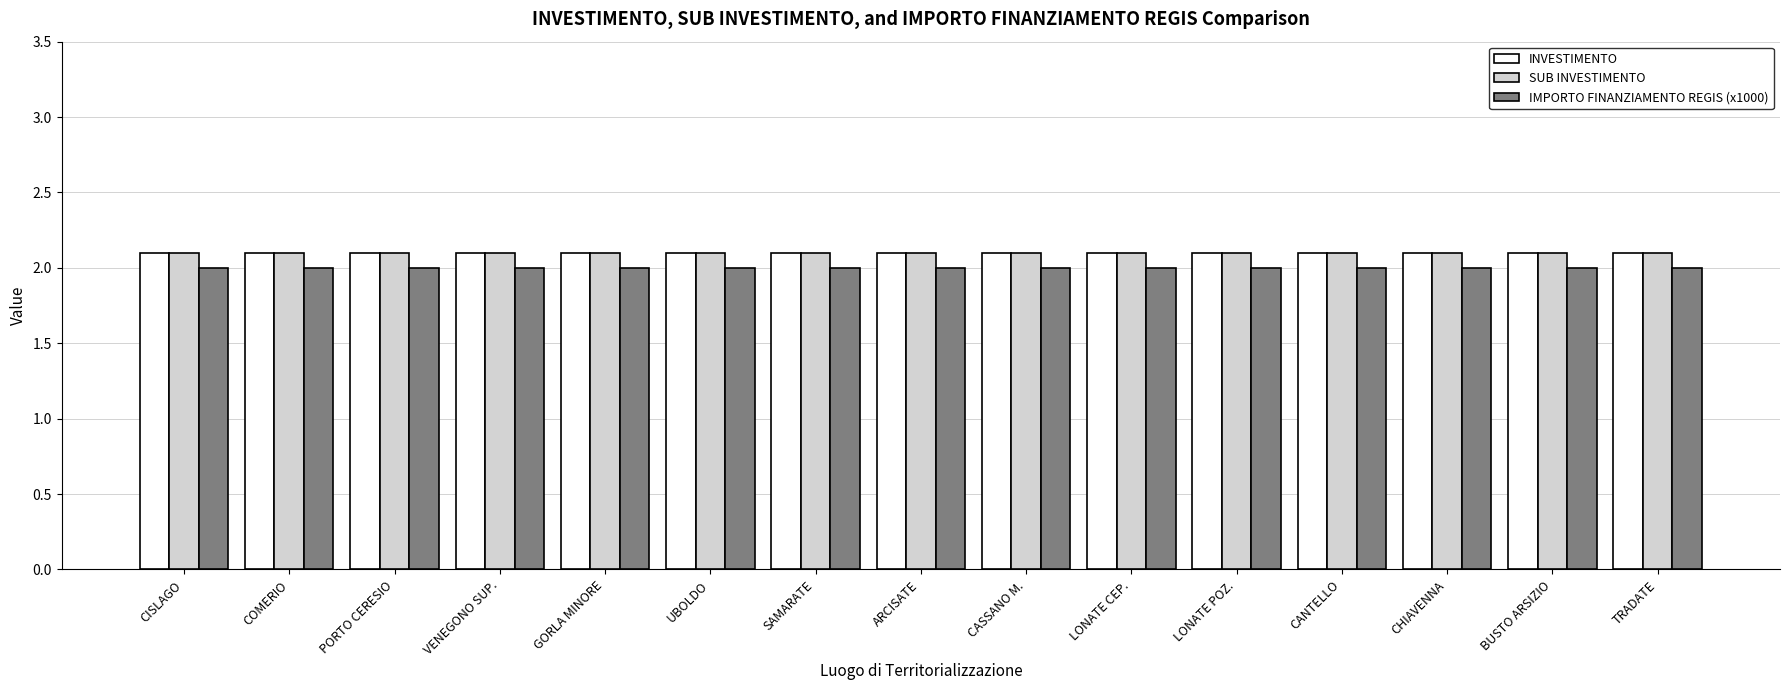

The value of IMPORTO FINANZIAMENTO REGIS (x1000) at BUSTO ARSIZIO is 2.0. True or false?

True